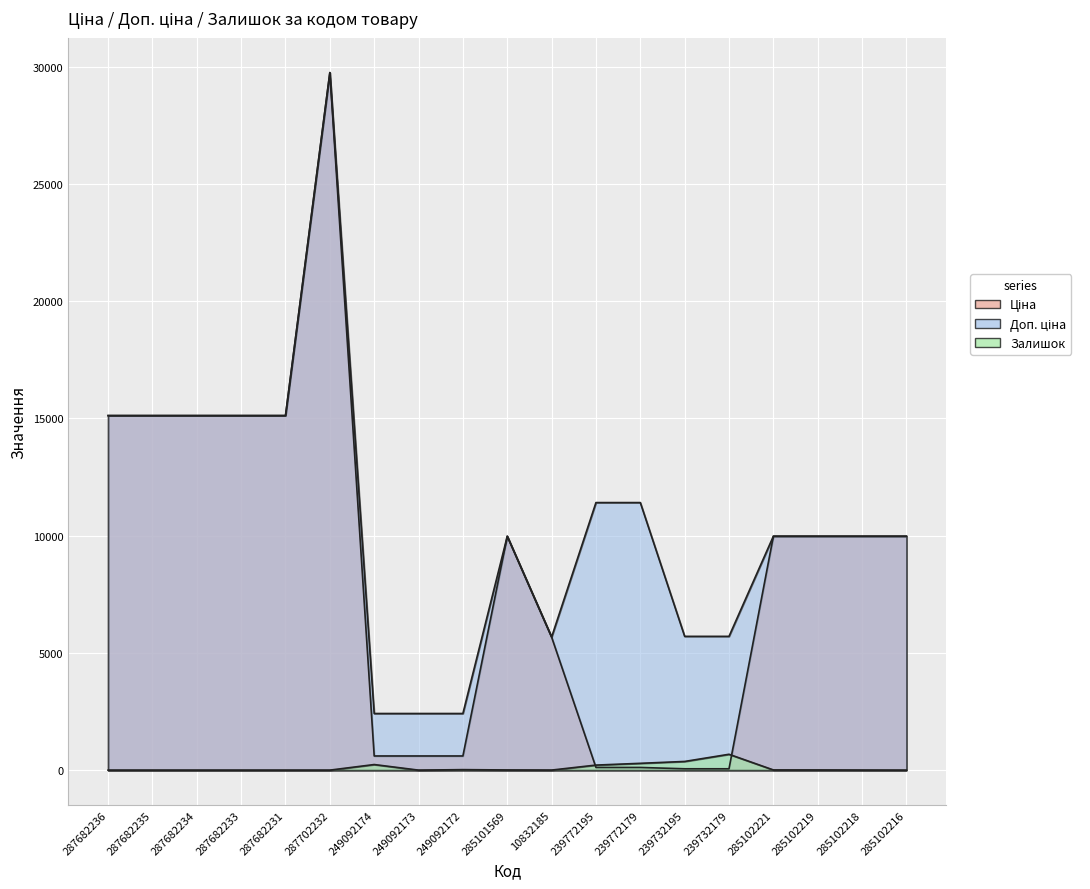

Reading right to left, list all the values displayed in this chart.

Ціна: 9975.0	9975.0	9975.0	9975.0	57.0	57.0	114.1	114.1	5673.8	9975.0	603.7	603.7	603.7	29747.2	15120.0	15120.0	15120.0	15120.0	15120.0
Доп. ціна: 9975.0	9975.0	9975.0	9975.0	5705.0	5705.0	11410.0	11410.0	5673.8	9975.0	2414.8	2414.8	2414.8	29747.2	15120.0	15120.0	15120.0	15120.0	15120.0
Залишок: 0.0	3.0	7.0	8.0	676.0	370.0	290.0	215.0	2.0	7.0	21.0	0.0	238.0	0.0	0.0	0.0	0.0	0.0	0.0